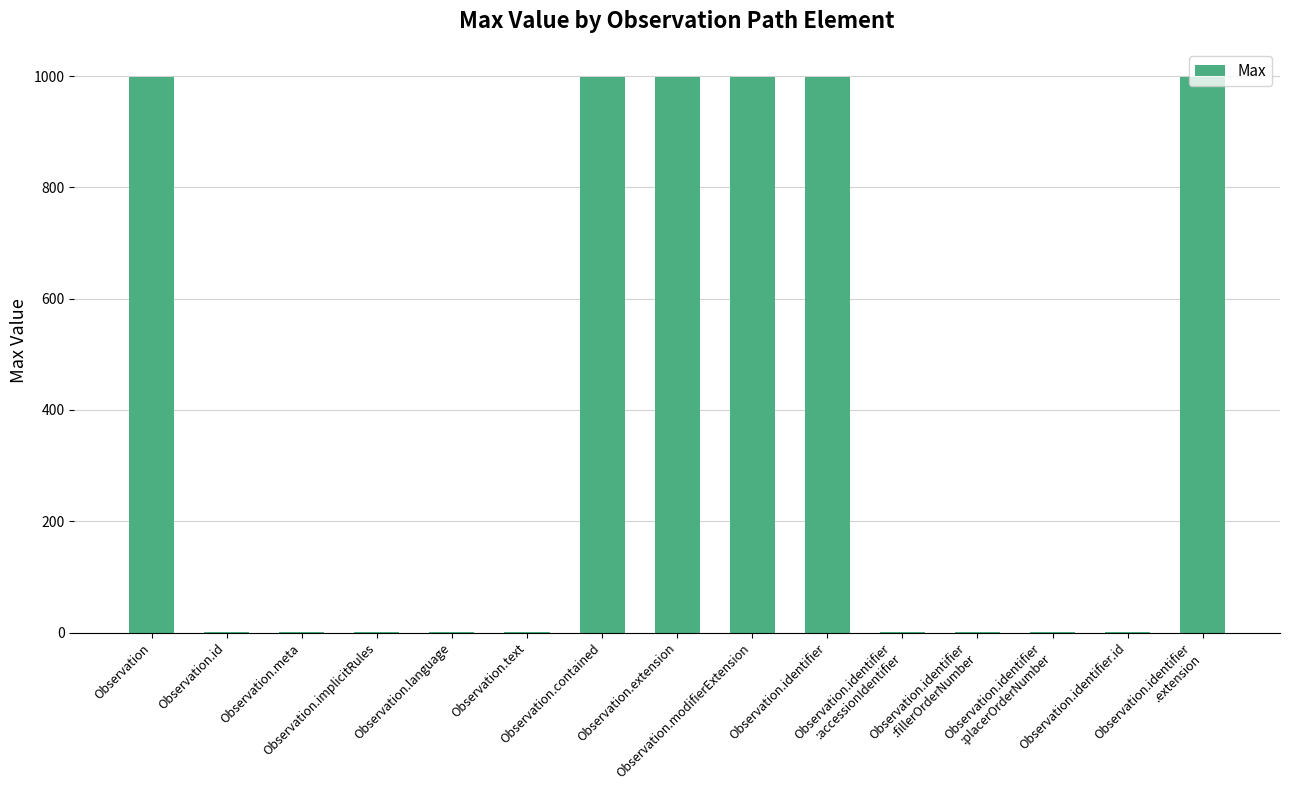

What is the sum of all values?

6003